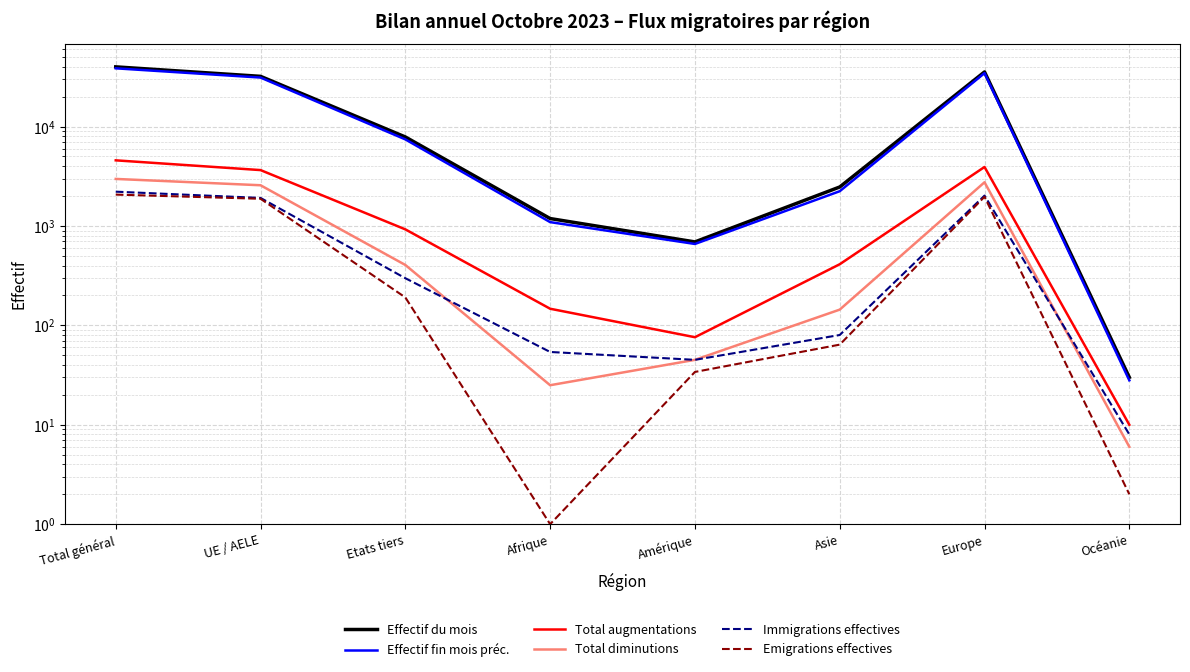

True or false: Total augmentations and Effectif du mois cross at least once.

False